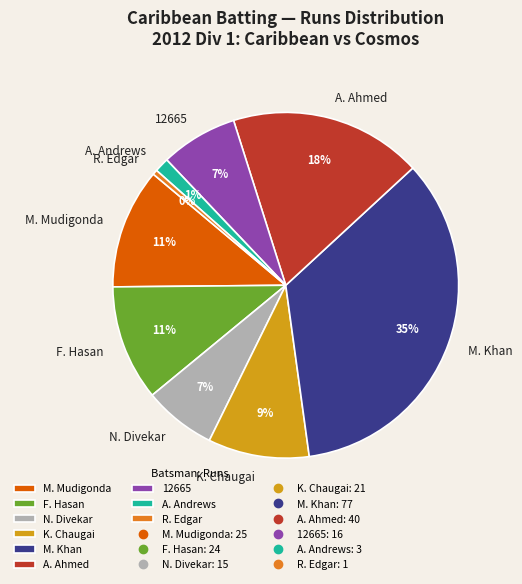

Which has a higher value, N. Divekar or M. Mudigonda?

M. Mudigonda